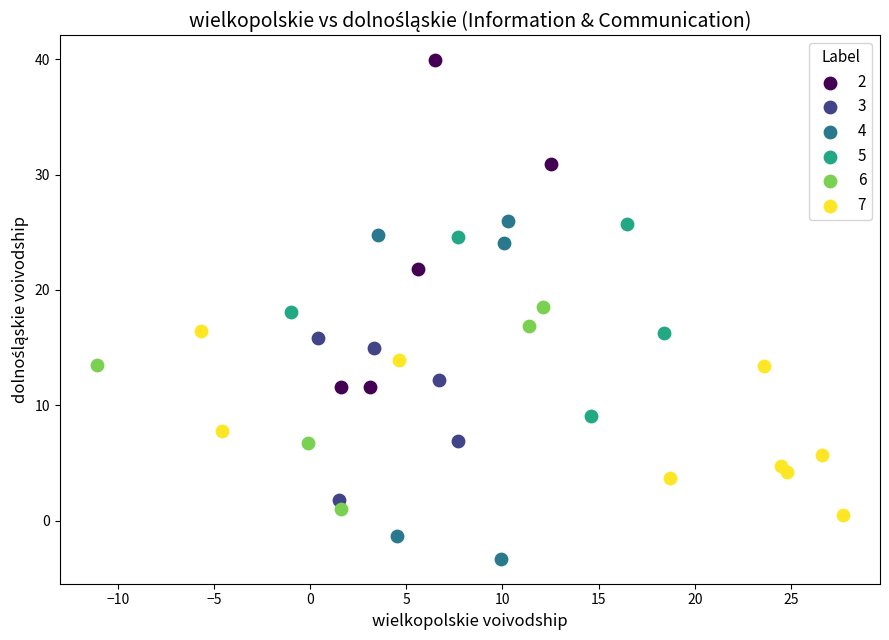

Which series reaches the maximum Y coordinate?

2